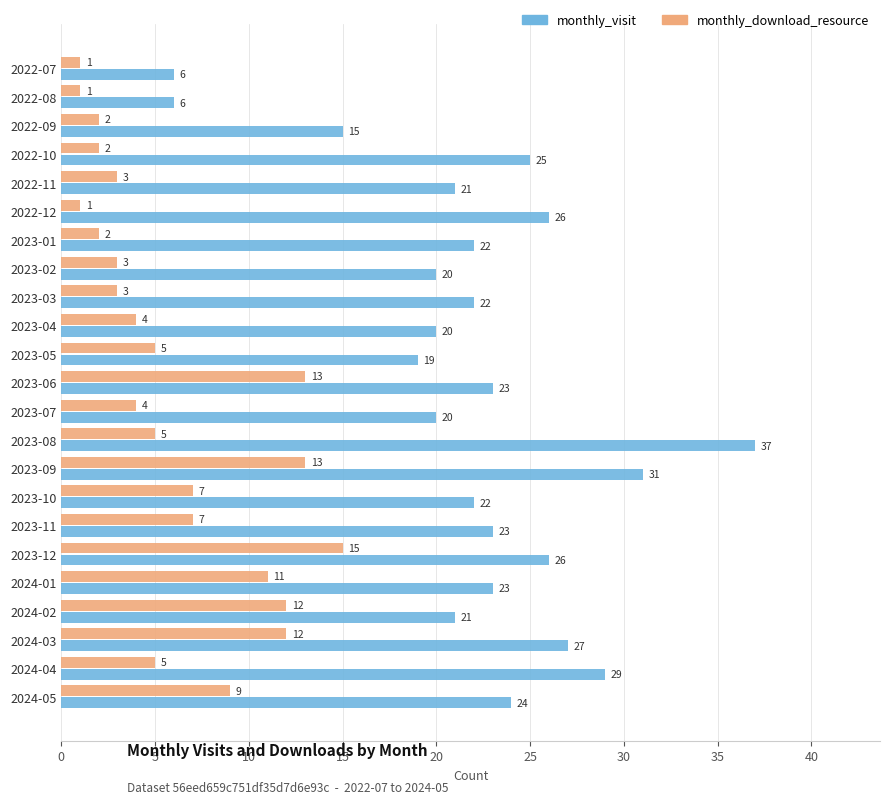

What is the difference between the highest and lowest values at 2023-01?

20